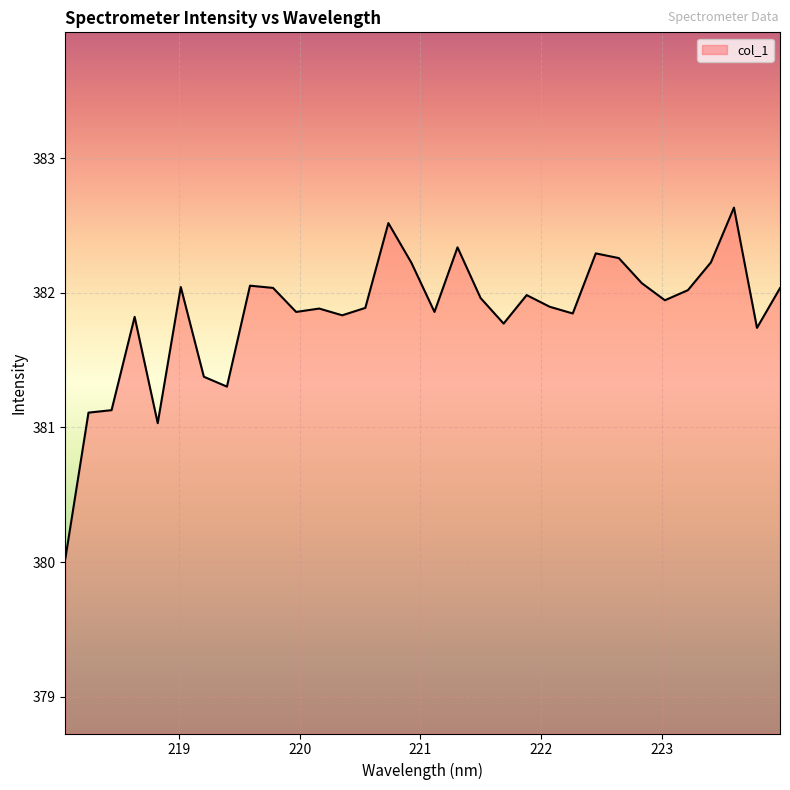

What is the maximum value shown in the chart?

382.6